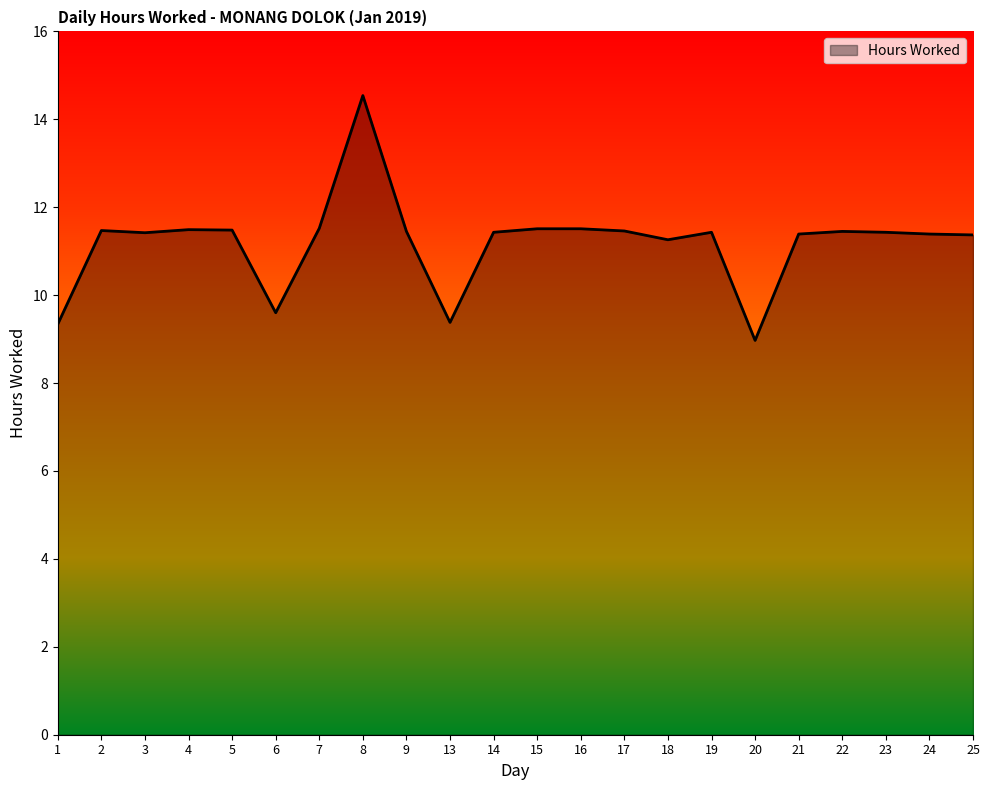

How many lines are shown in the chart?

1